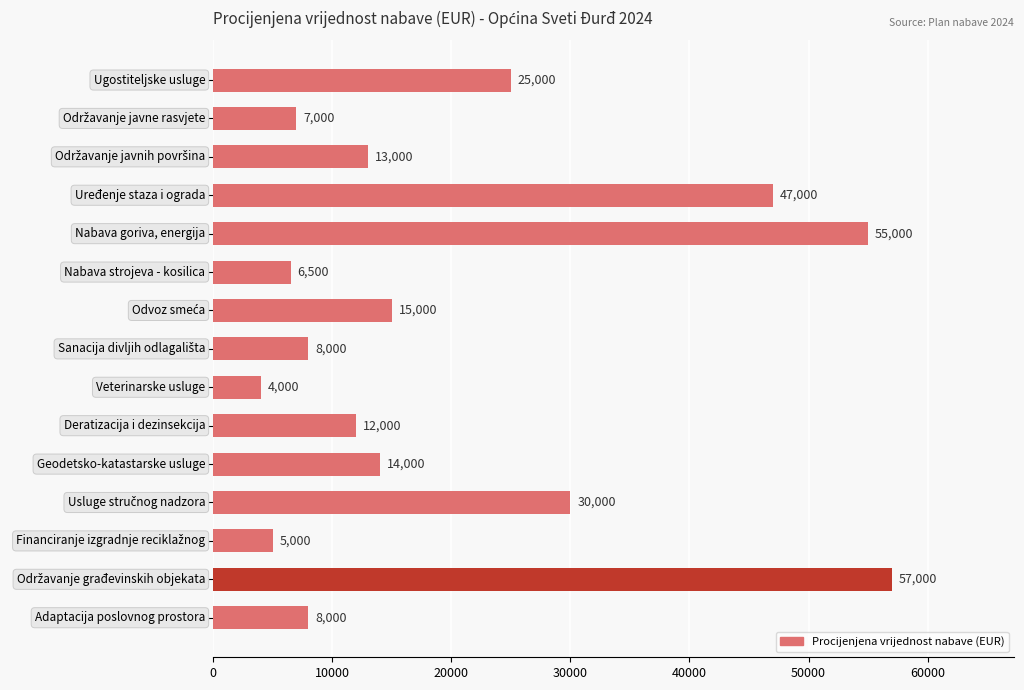

What is the average value?

20433